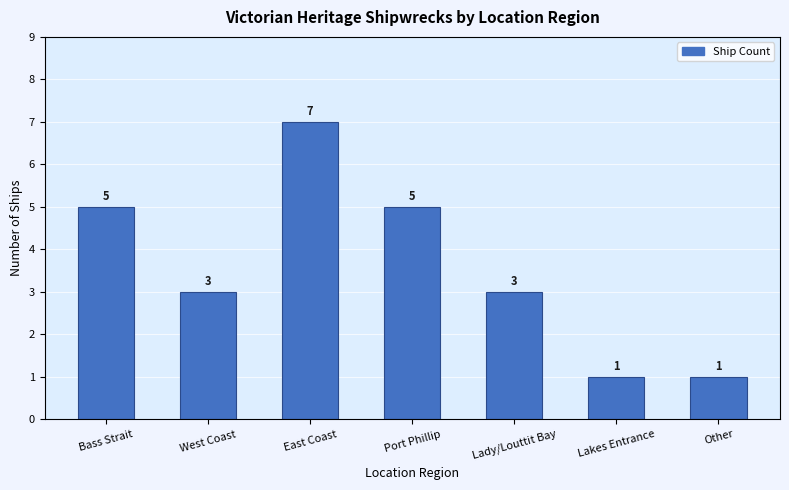

How many values are between 1 and 5?

6